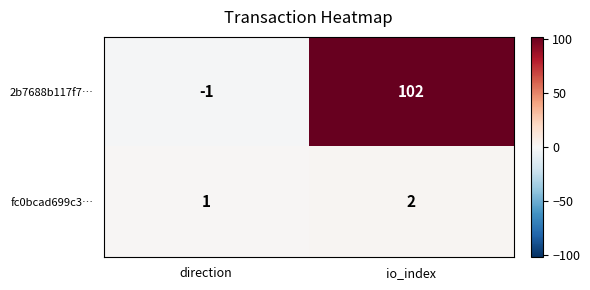

What is the difference between the highest and lowest values at io_index?

100